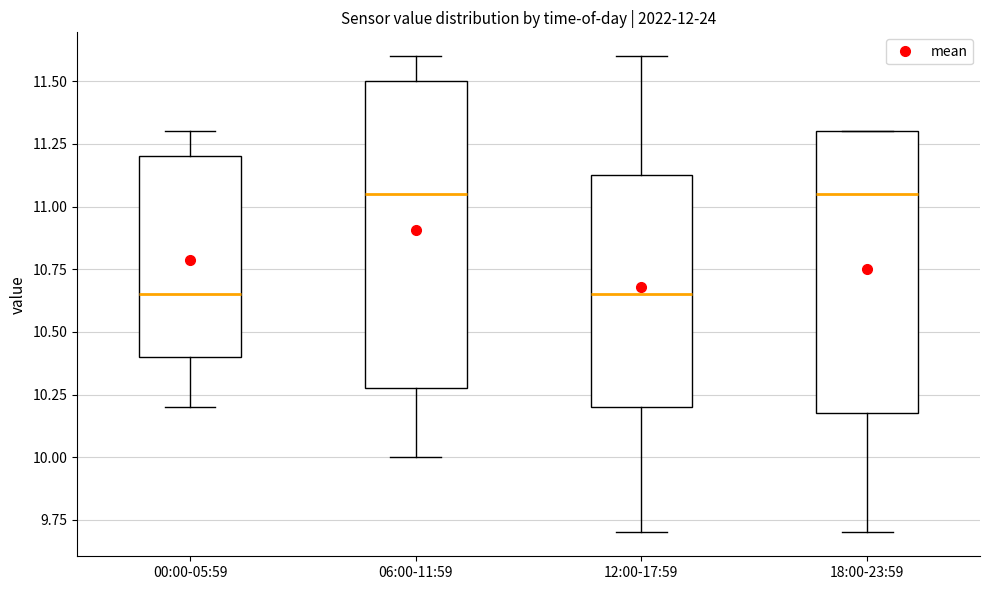

Where does the upper whisker of the box for 12:00-17:59 end on the y-axis? The values are not printed on the chart, so give them approximately, as read against the axis.

11.60